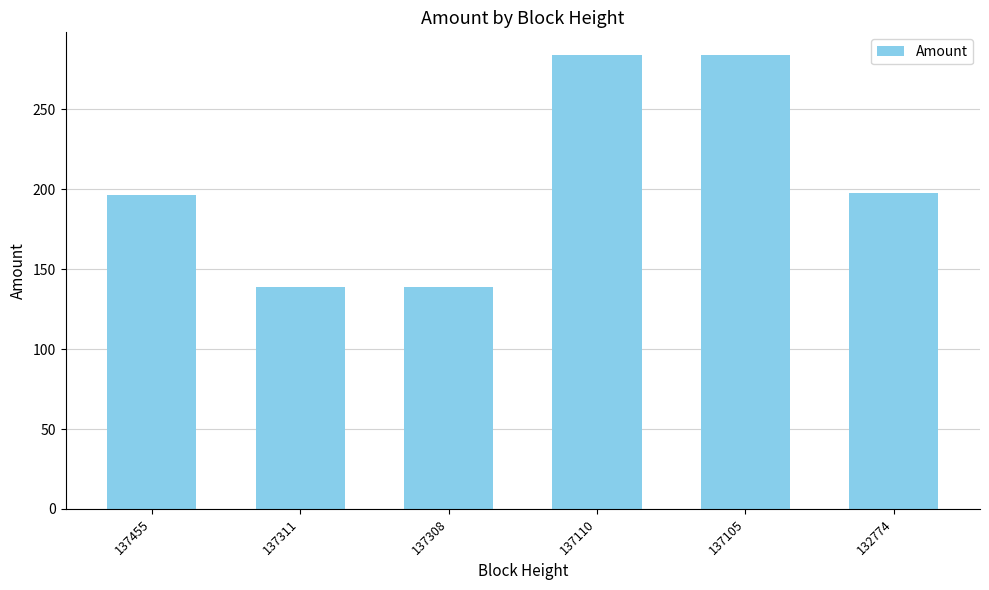

Between 137311 and 137455, which is larger?

137455